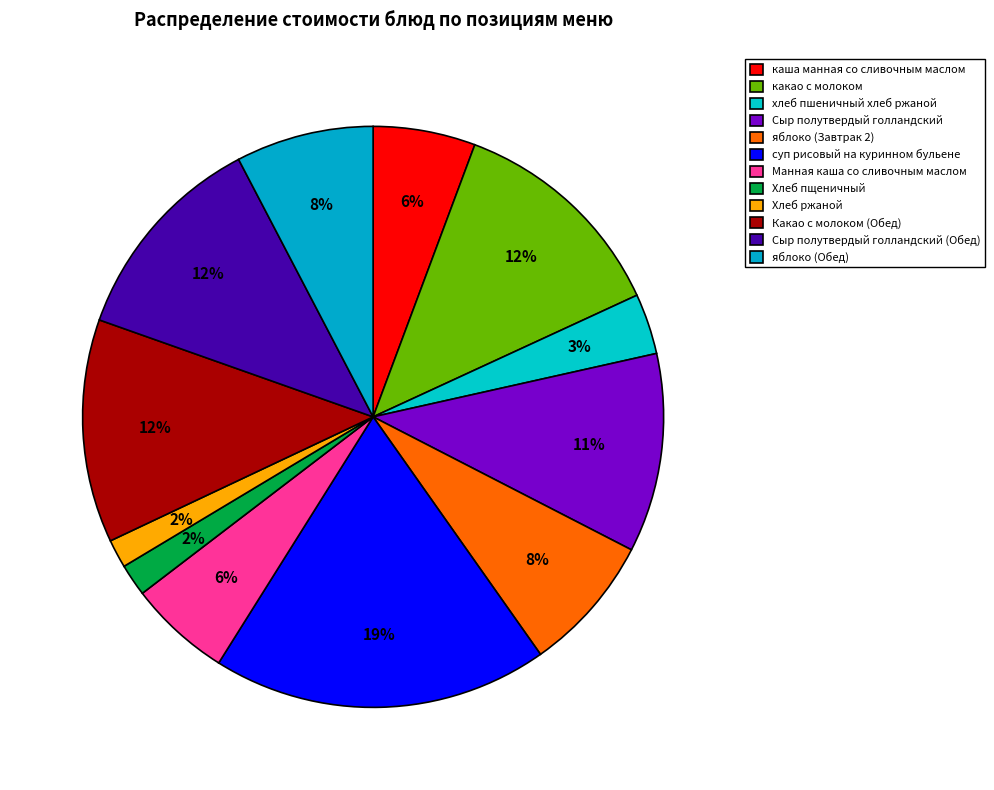

What percentage is the Хлеб пщеничный slice, to the nearest percent?

2%